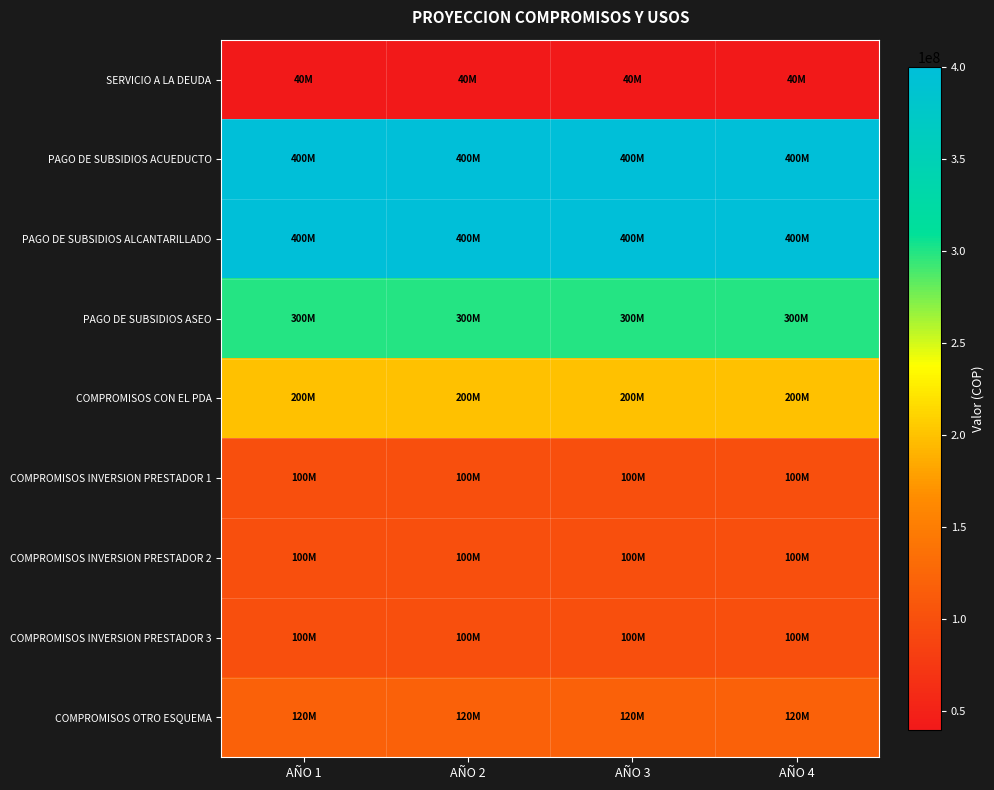

Rank the series at AÑO 2 from lowest to highest value.

SERVICIO A LA DEUDA, COMPROMISOS INVERSION PRESTADOR 1, COMPROMISOS INVERSION PRESTADOR 2, COMPROMISOS INVERSION PRESTADOR 3, COMPROMISOS OTRO ESQUEMA, COMPROMISOS CON EL PDA, PAGO DE SUBSIDIOS ASEO, PAGO DE SUBSIDIOS ACUEDUCTO, PAGO DE SUBSIDIOS ALCANTARILLADO